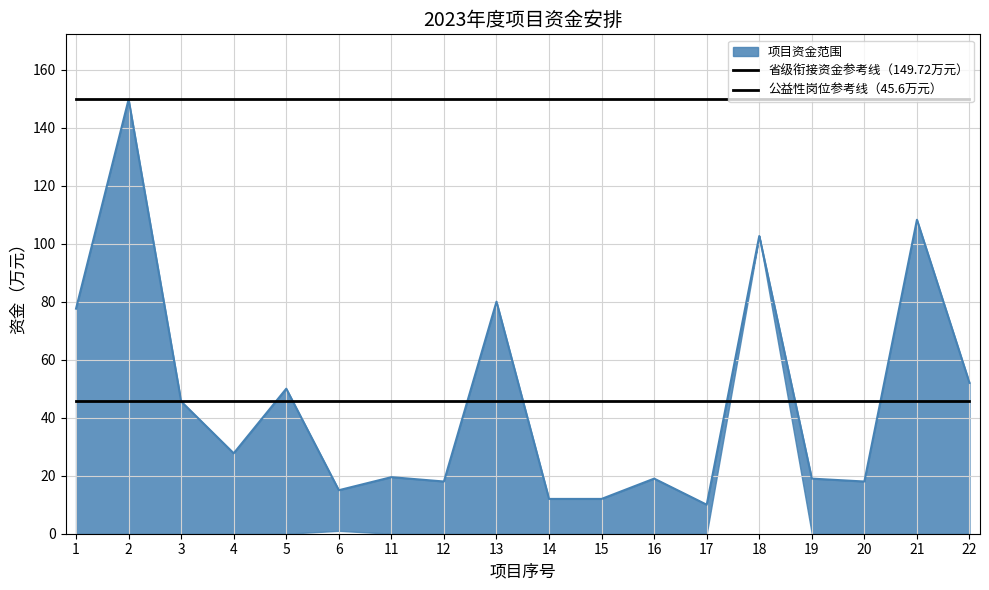

True or false: 省级衔接资金参考线（149.72万元） has a value of 57.7 at 6.

False